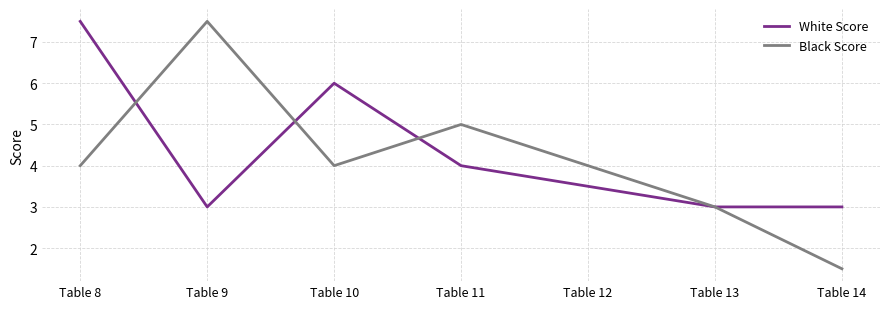

What is the sum of all White Score values?

30.0